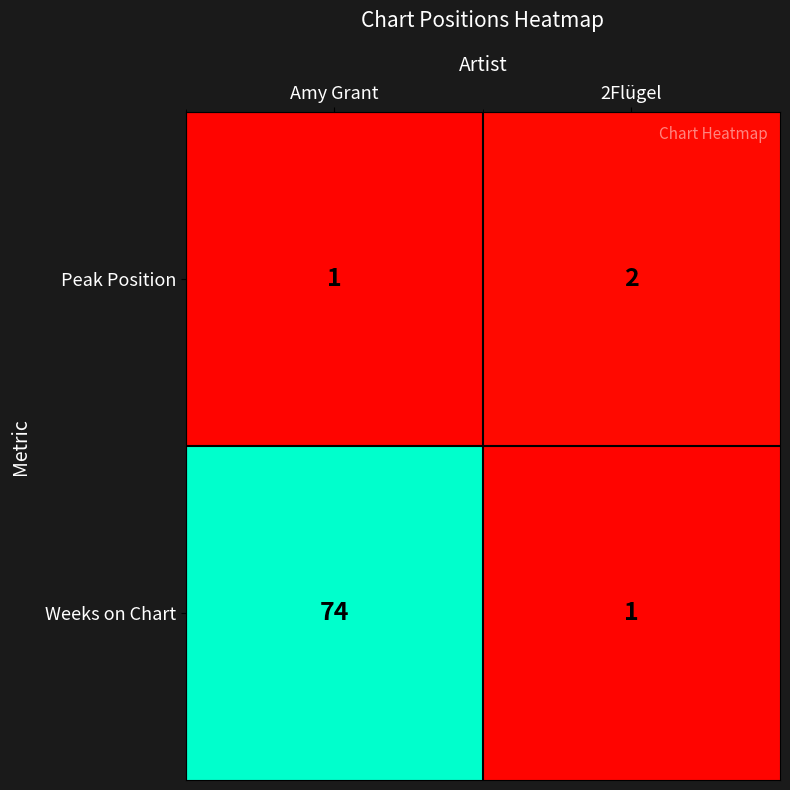

Reading left to right, list all the values displayed in this chart.

Peak Position: Amy Grant=1	2Flügel=2
Weeks on Chart: Amy Grant=74	2Flügel=1